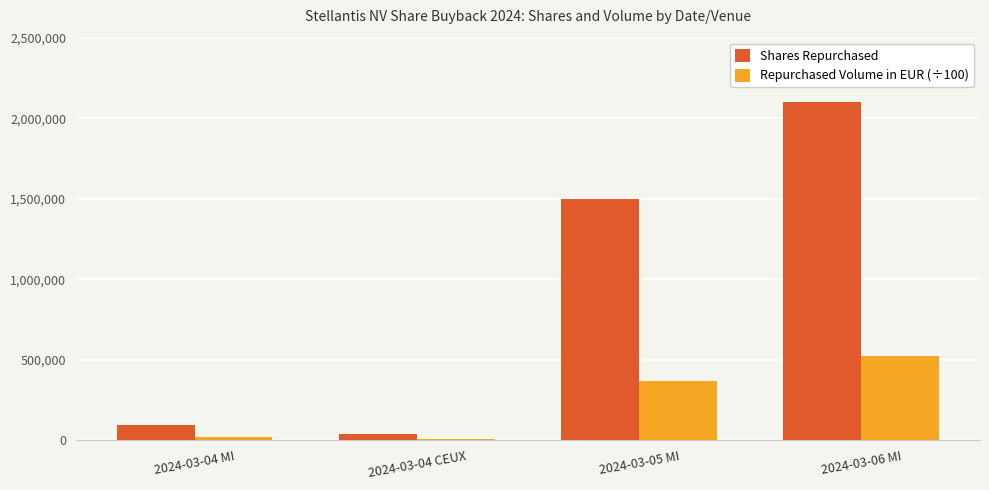

Which label corresponds to the largest value in the chart?

2024-03-06 MI